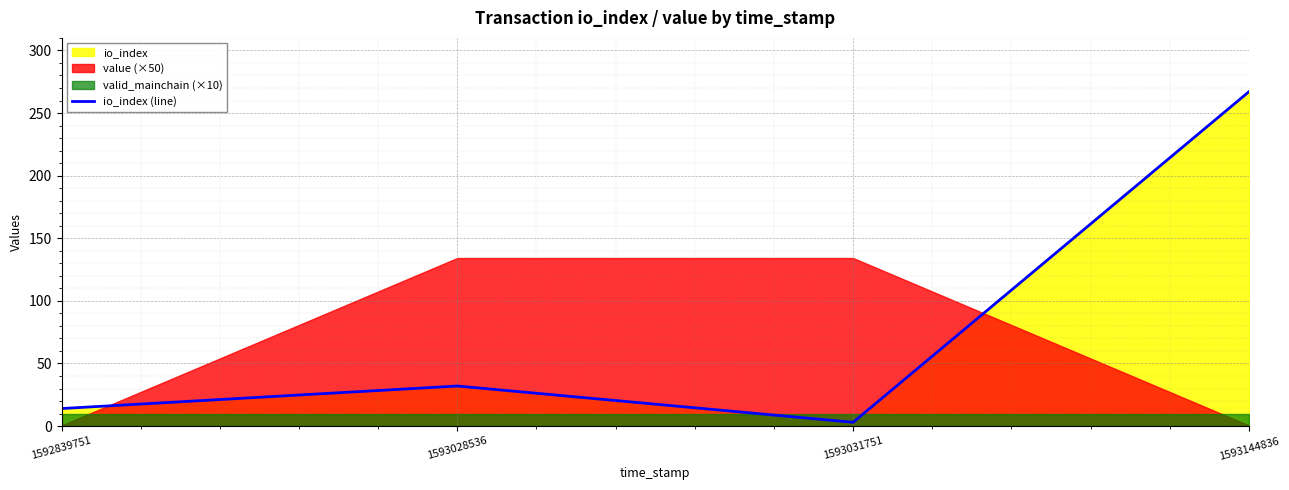

What is the sum of the values at 1592839751 and 1593031751?

17